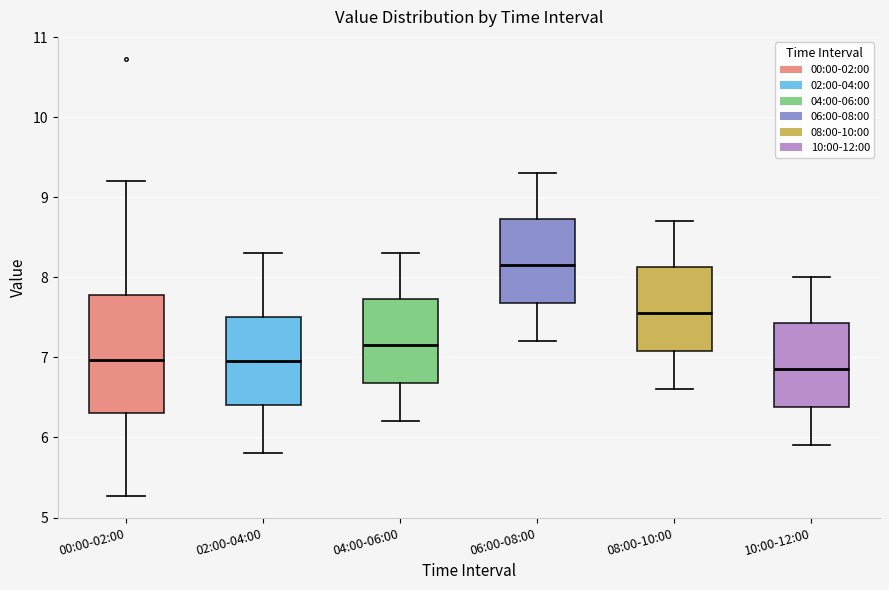

Reading left to right, read every box against the y-axis: the position of its median line, the range the box covers, and the ends of its whiskers. The values are not printed on the chart, so give them approximately, as read against the axis.

00:00-02:00: median 7.0, box 6.3 to 7.8, whiskers 5.3 to 9.2
02:00-04:00: median 7.0, box 6.4 to 7.5, whiskers 5.8 to 8.3
04:00-06:00: median 7.2, box 6.7 to 7.7, whiskers 6.2 to 8.3
06:00-08:00: median 8.2, box 7.7 to 8.7, whiskers 7.2 to 9.3
08:00-10:00: median 7.6, box 7.1 to 8.1, whiskers 6.6 to 8.7
10:00-12:00: median 6.9, box 6.4 to 7.4, whiskers 5.9 to 8.0